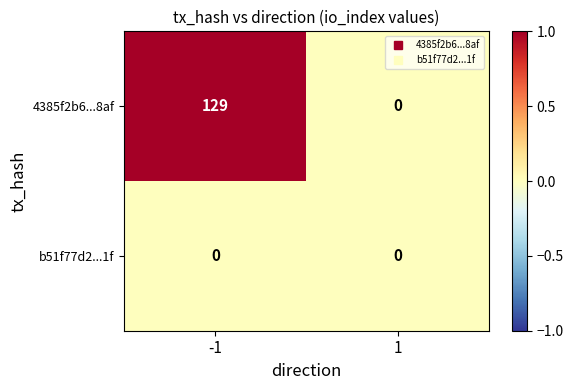

Reading right to left, extract all data points from this chart.

4385f2b6...8af: 0	129
b51f77d2...1f: 0	0